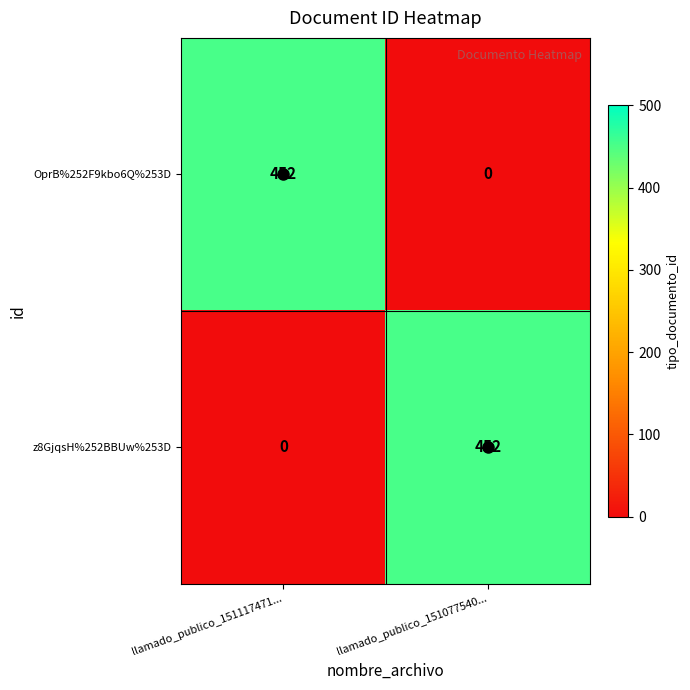

How many series are shown in this chart?

2